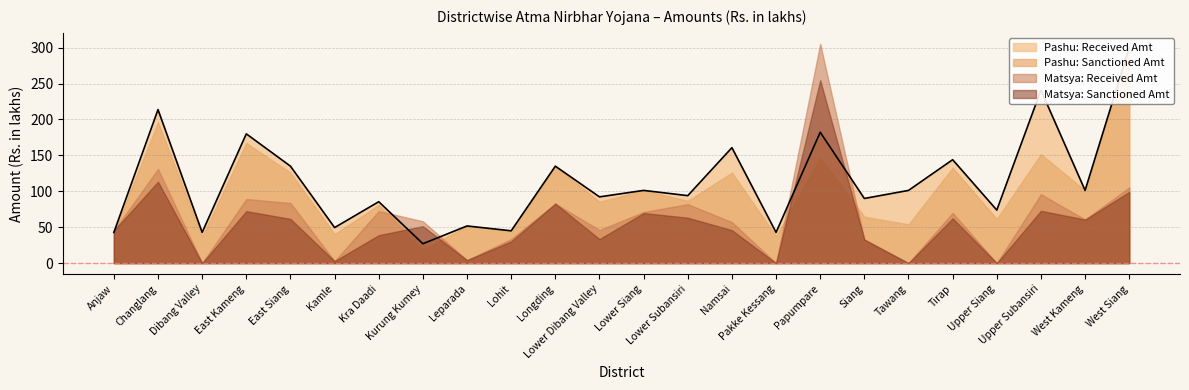

Reading right to left, list all the values displayed in this chart.

Pashu: Sanctioned Amt: 300.0	101.2	151.7	61.6	132.8	54.0	64.7	146.2	37.6	126.0	86.7	101.2	85.5	135.0	45.0	51.8	18.5	81.0	40.5	126.0	167.2	37.0	196.2	42.8
Pashu: Received Amt: 300.0	101.2	240.8	73.8	144.0	101.2	90.0	182.2	42.8	160.8	94.0	101.2	92.2	135.0	45.0	51.8	27.0	85.5	49.5	135.0	180.0	42.8	213.8	42.8
Matsya: Sanctioned Amt: 99.2	60.6	72.9	0.0	62.4	0.0	32.8	254.6	0.0	45.9	63.2	69.7	33.5	82.9	30.3	4.2	51.4	38.9	2.8	61.5	72.4	0.0	113.3	45.2
Matsya: Received Amt: 105.4	60.6	96.0	0.0	70.0	0.0	32.8	305.3	0.0	57.0	82.1	71.1	46.0	82.9	33.5	4.2	58.3	72.5	2.8	83.7	89.3	0.0	131.1	45.2